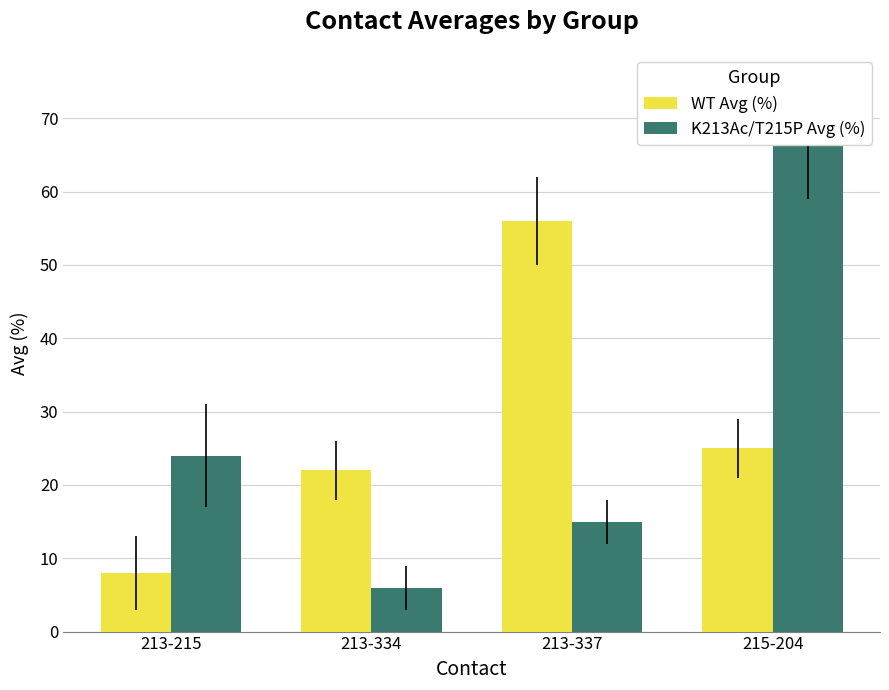

What is the difference between the maximum and minimum values in the WT Avg (%) series?

48